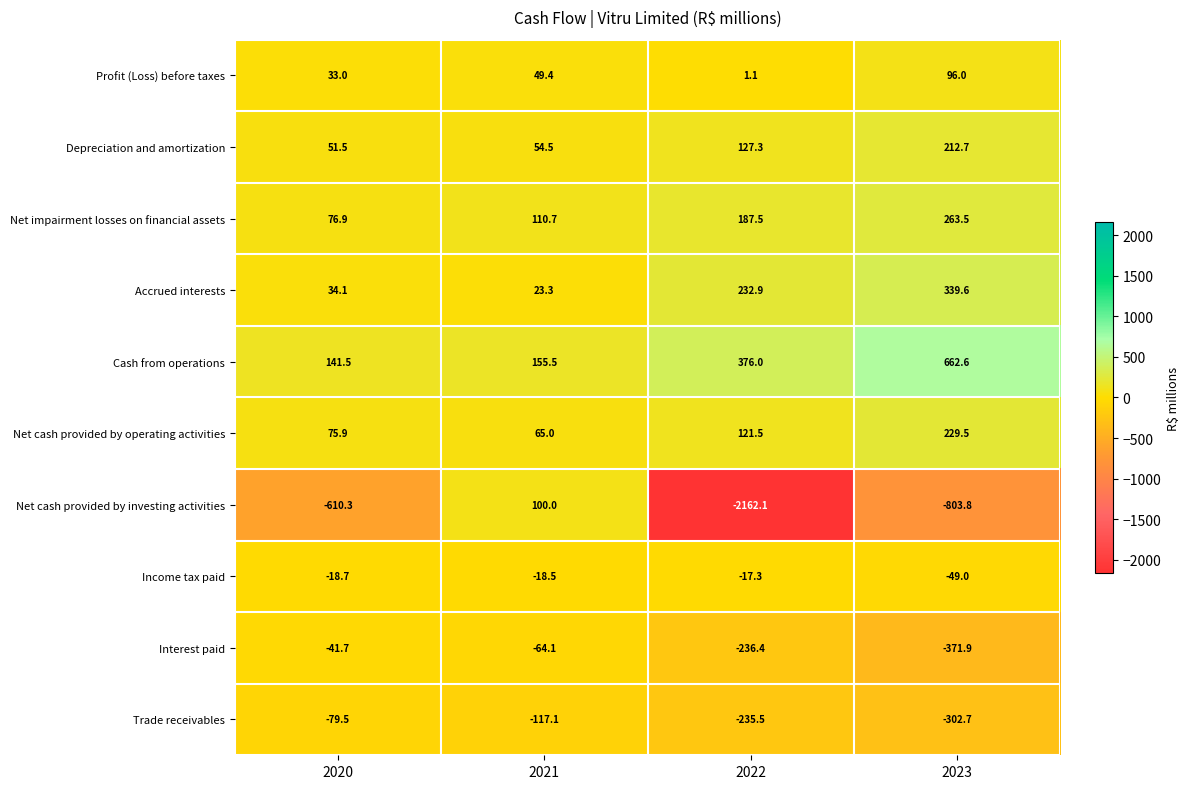

Which category has the highest value in the Accrued interests series?

2023